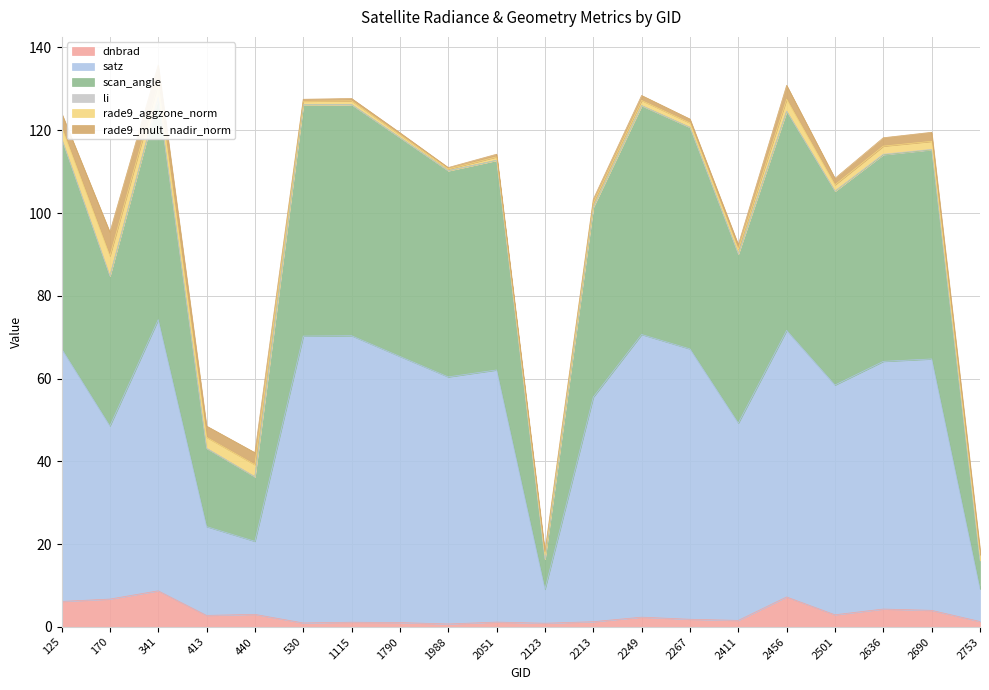

The value of dnbrad at 2636 is 4.3. True or false?

True